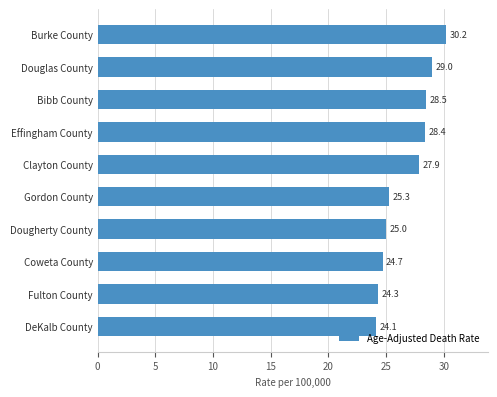

List the labels in order of value, largest first.

Burke County, Douglas County, Bibb County, Effingham County, Clayton County, Gordon County, Dougherty County, Coweta County, Fulton County, DeKalb County